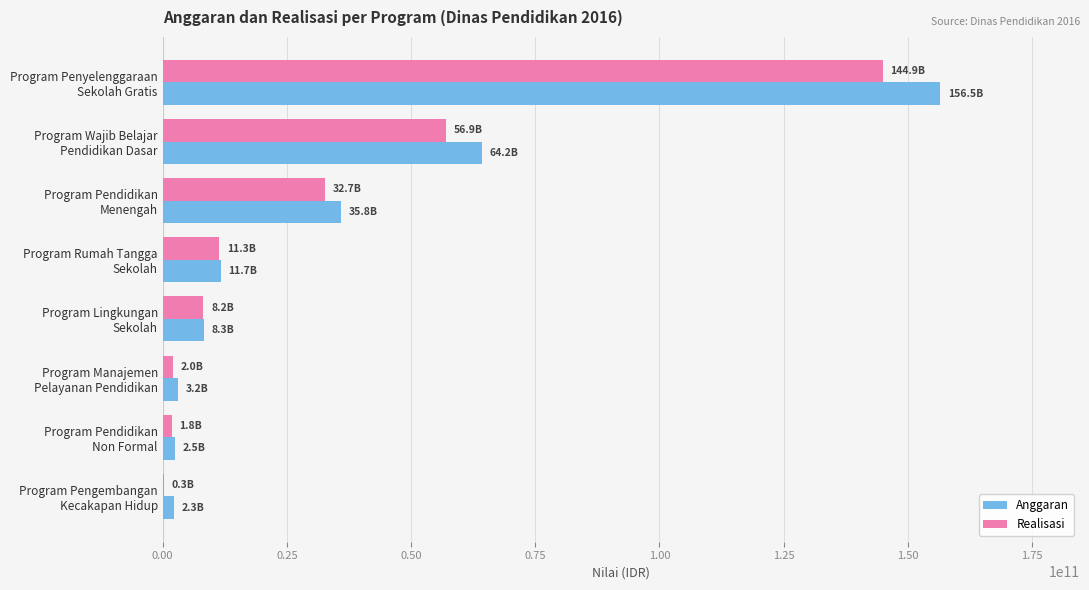

What is the sum of all Realisasi values?

258262922885